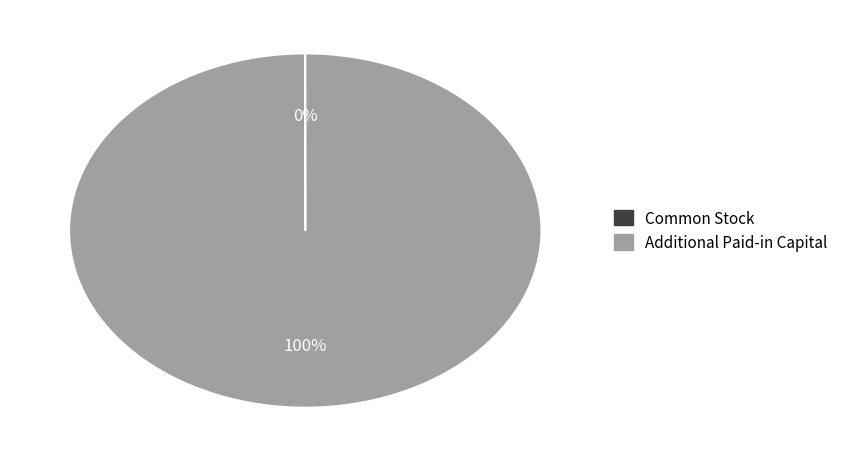

Is there a majority slice in this chart?

Yes